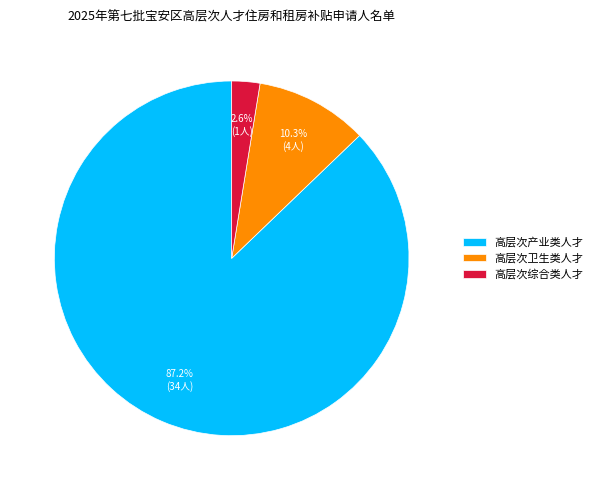

Rank the categories by value from highest to lowest.

高层次产业类人才, 高层次卫生类人才, 高层次综合类人才